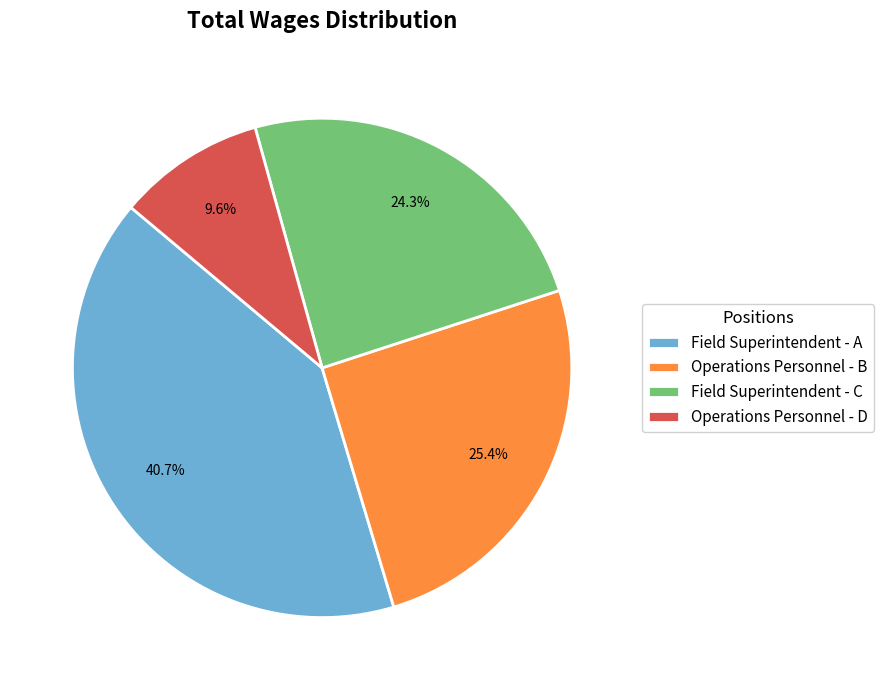

Which has a higher value, Field Superintendent - C or Operations Personnel - B?

Operations Personnel - B